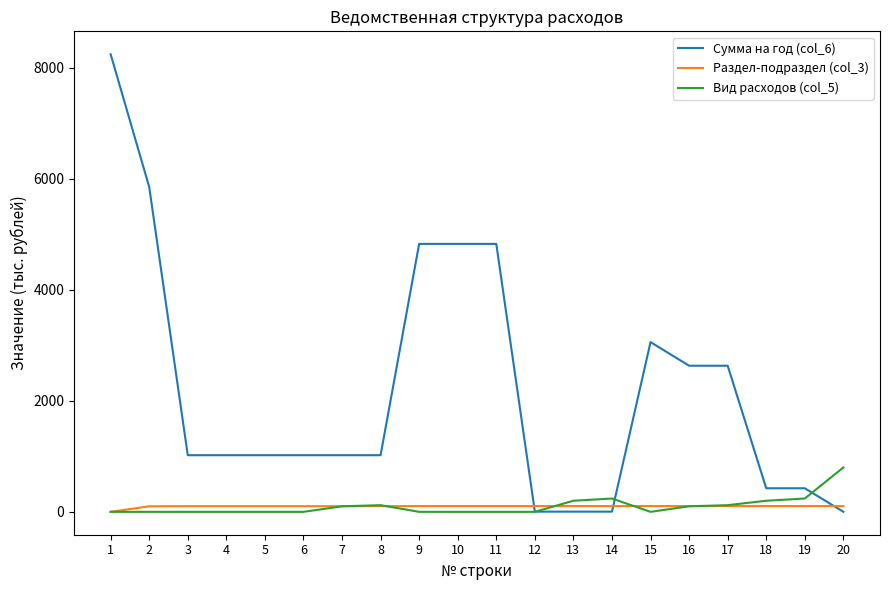

After their last crossing, which series has the higher values: Сумма на год (col_6) or Вид расходов (col_5)?

Вид расходов (col_5)